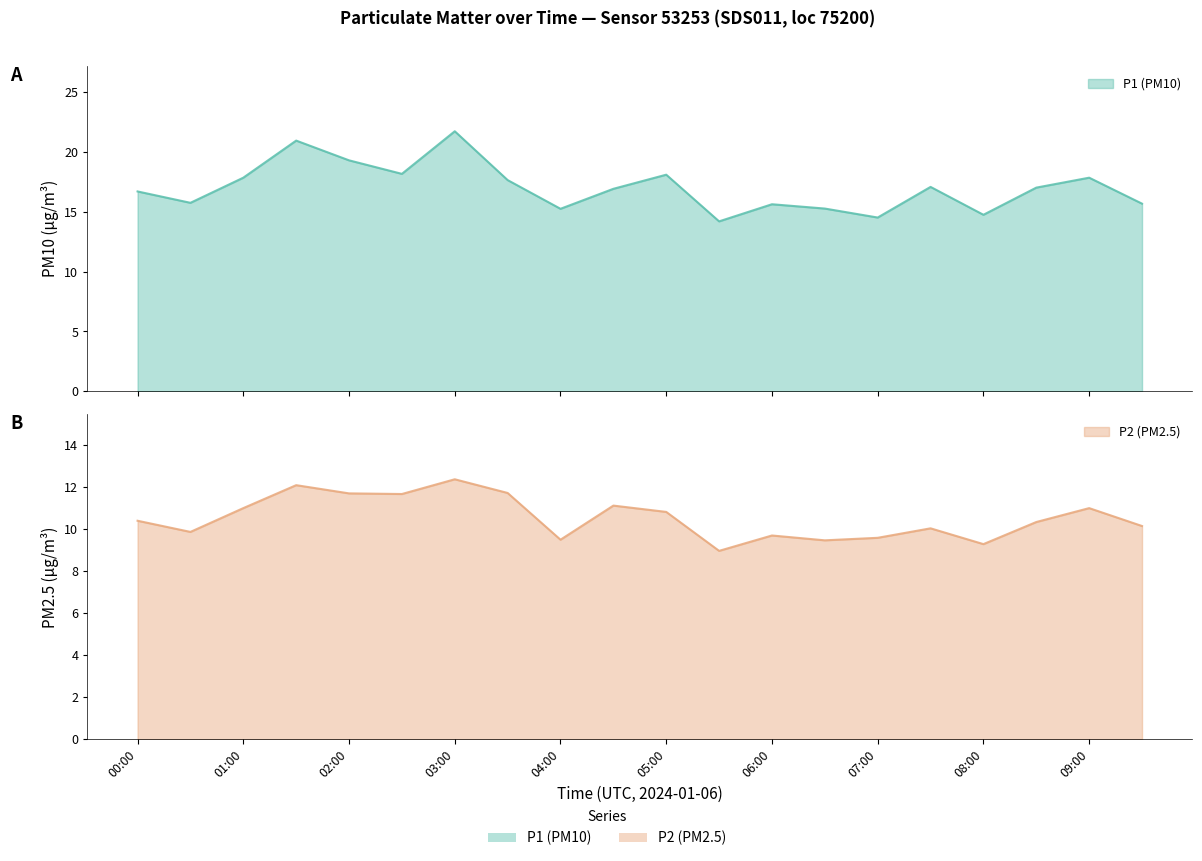

List the labels in order of P1 value, smallest first.

05:30, 07:00, 08:00, 04:00, 06:30, 06:00, 09:30, 00:30, 00:00, 04:30, 08:30, 07:30, 03:30, 01:00, 09:00, 05:00, 02:30, 02:00, 01:30, 03:00